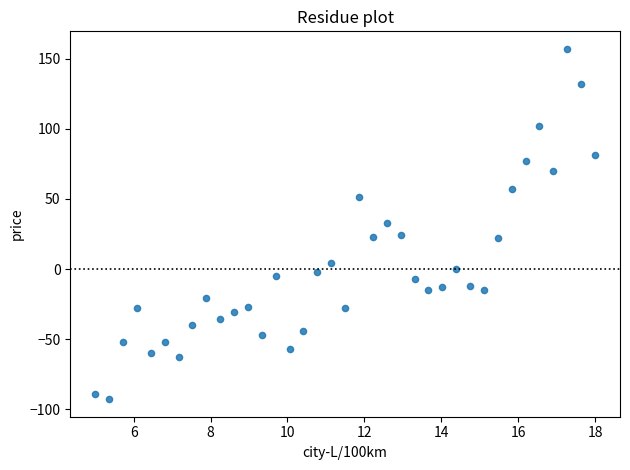

What is the range of Y values (max minus min)?

250.0